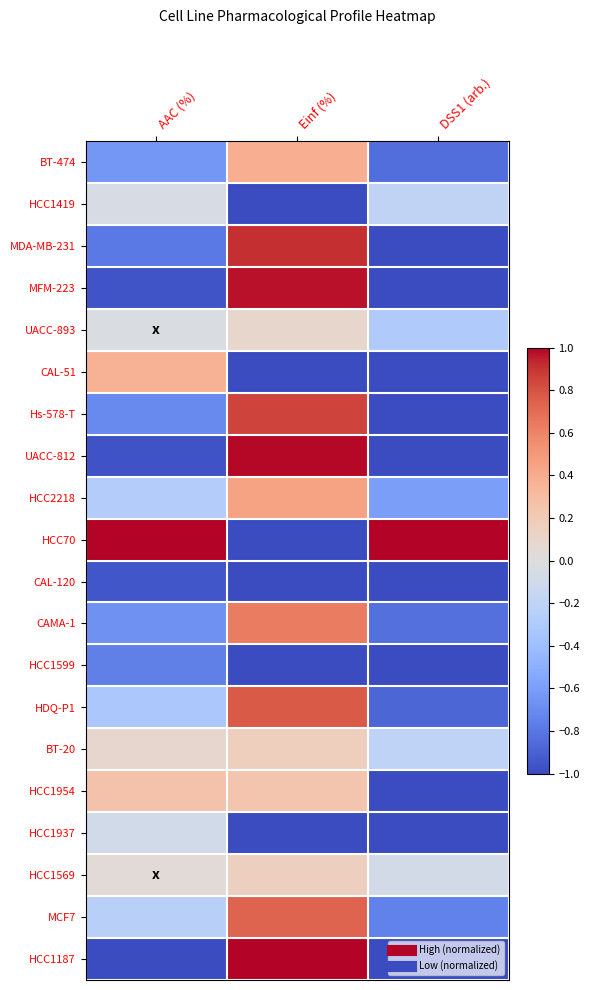

What is the difference between the highest and lowest values at DSS1 (arb.)?

2.0